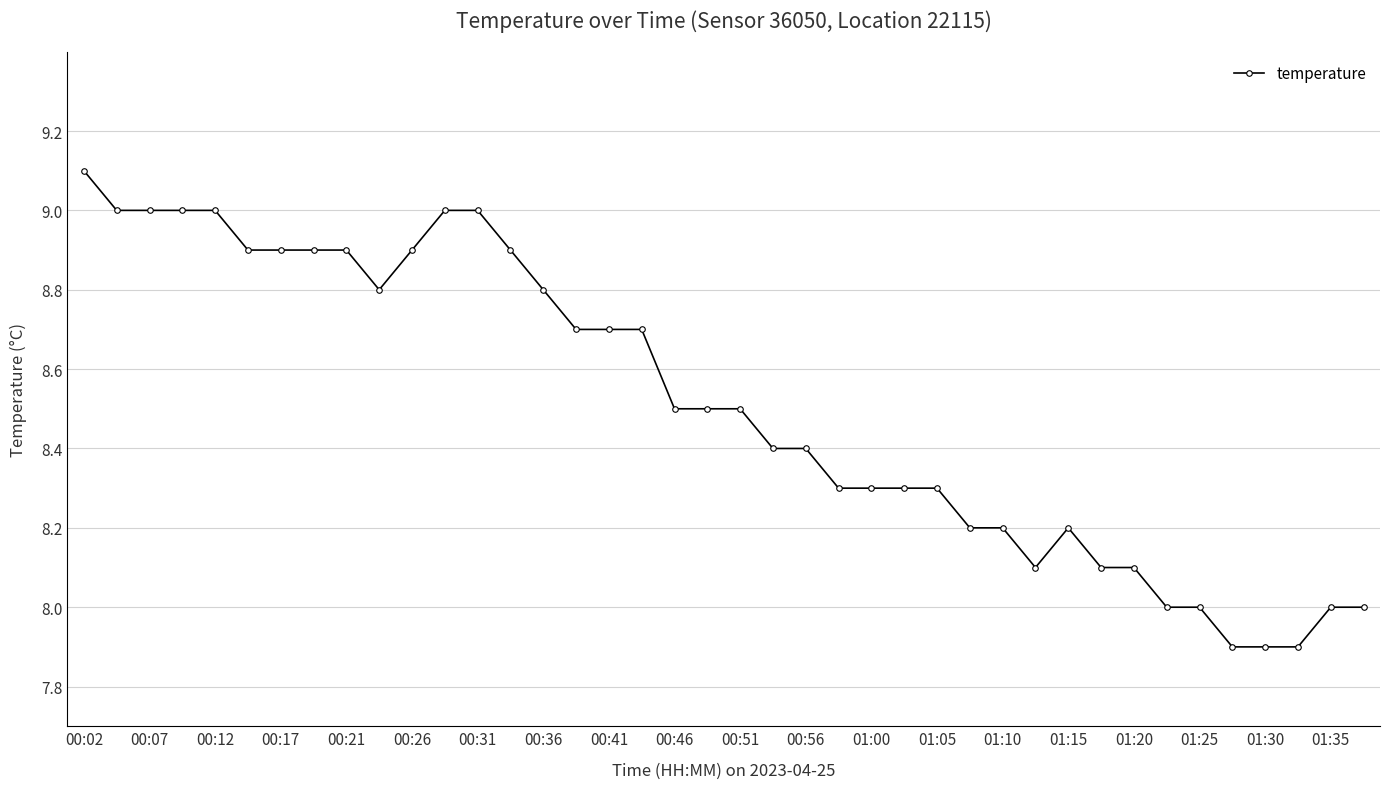

What is the difference between the maximum and second lowest values?

1.2